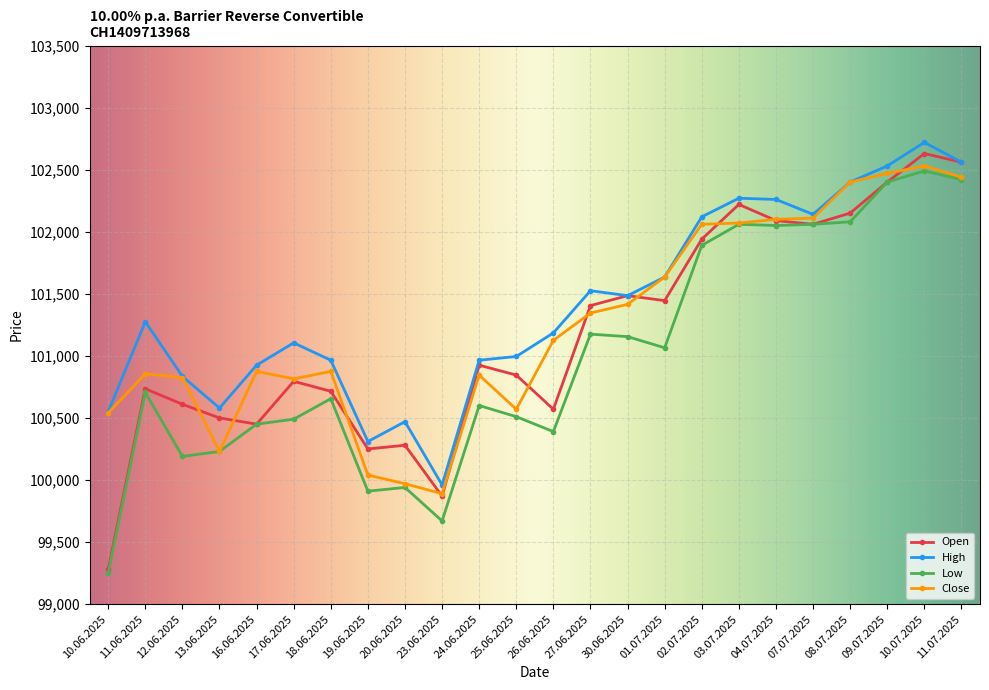

Does the chart display data point markers on the line(s)?

Yes